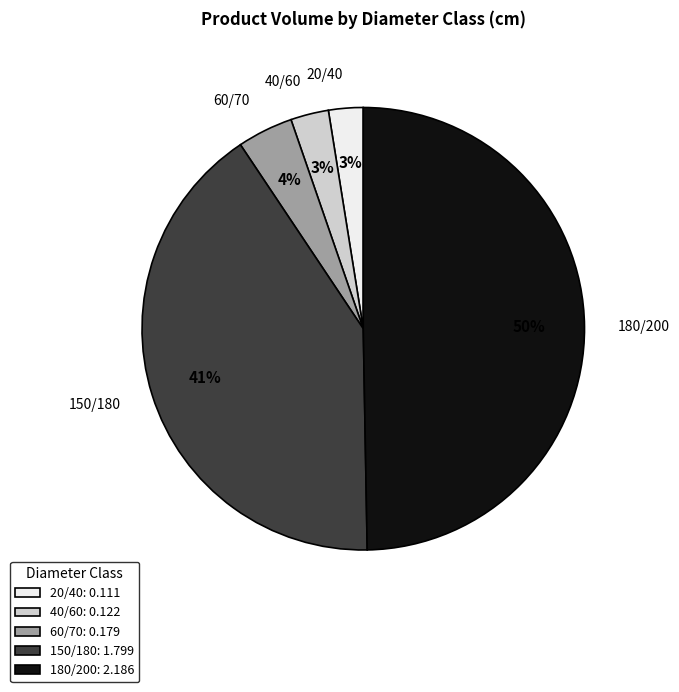

Do 20/40 and 180/200 together represent more than half of the pie?

Yes